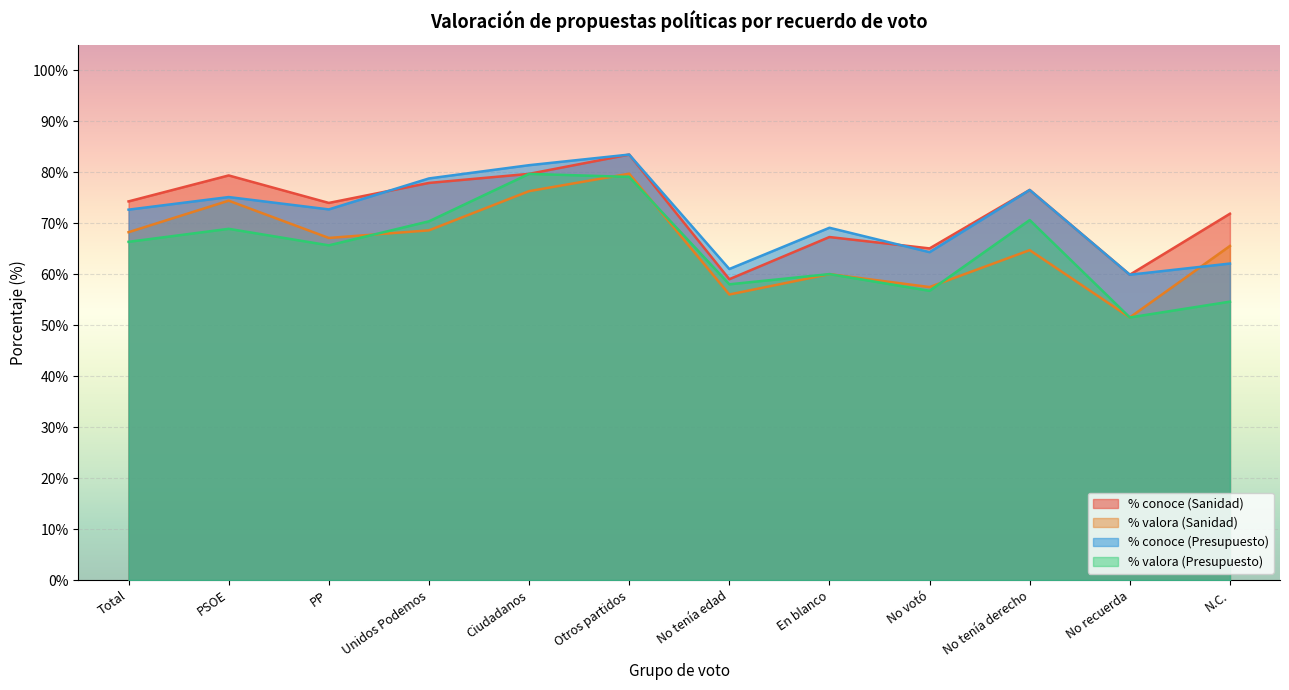

What is the lowest value of the % valora (Sanidad) series?

51.5